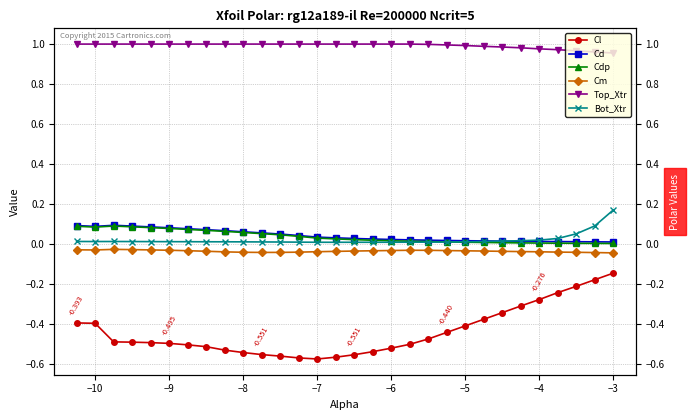

What is the maximum value for Top_Xtr?

1.0